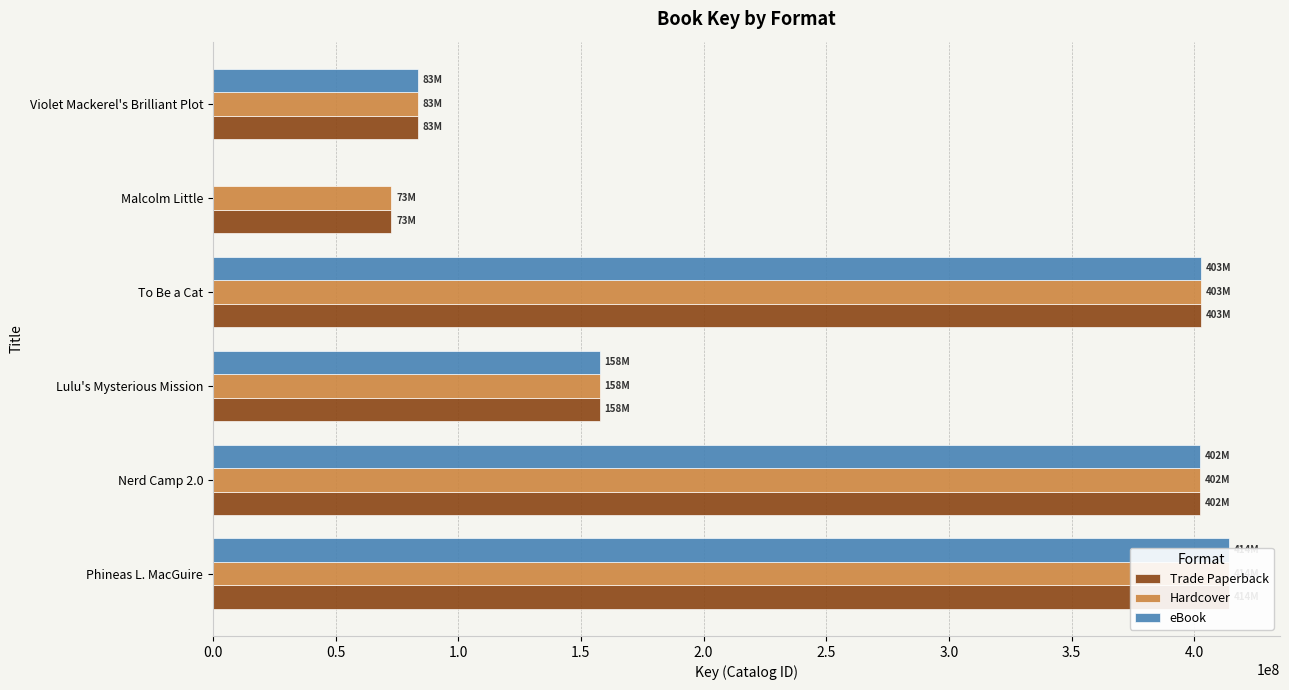

Reading right to left, what are all the values shown in this chart?

Trade Paperback: 83474844	72703274	402654487	157621282	402317305	414217732
Hardcover: 83474844	72703274	402654487	157621282	402317305	414217732
eBook: 83474844	0	402654487	157621282	402317305	414217732